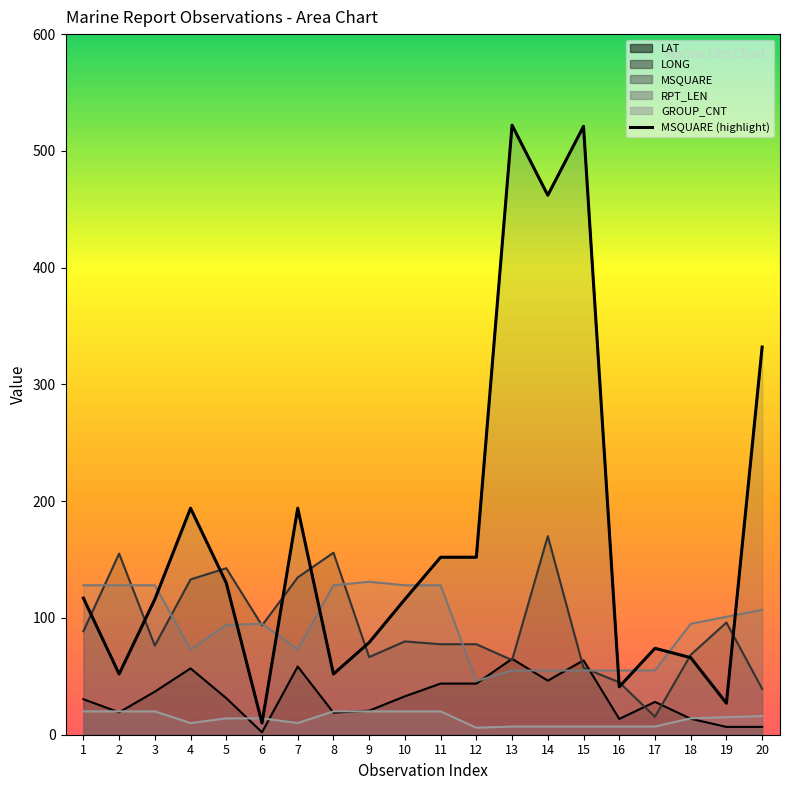

Reading right to left, extract all data points from this chart.

332	27	66	74	41	521	462	522	152	152	116	79	52	194	10	130	194	116	52	117